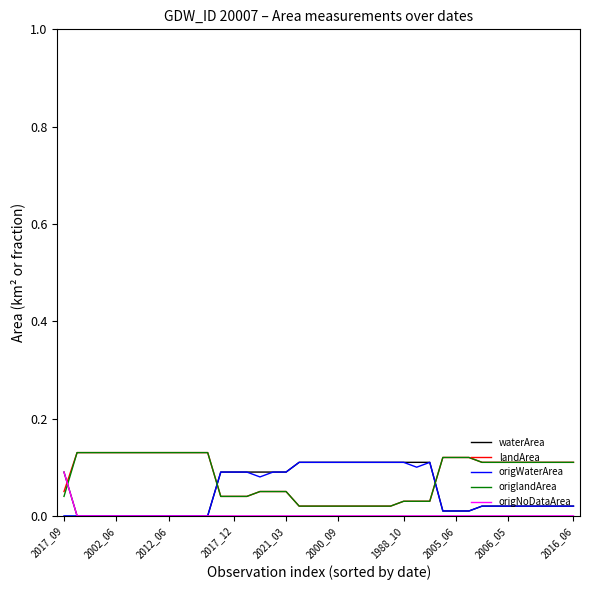

True or false: origWaterArea and origlandArea intersect in this chart.

True